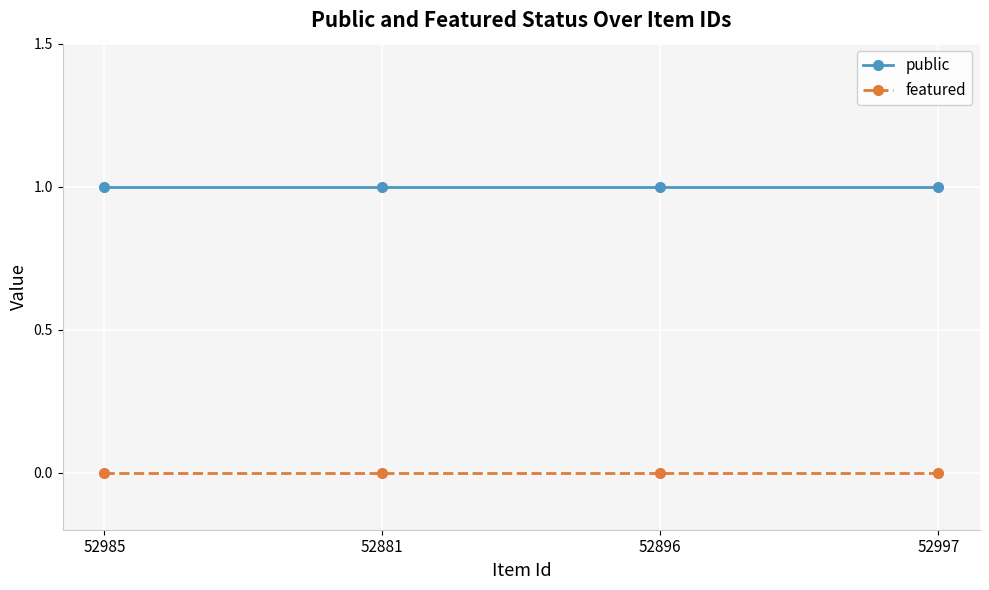

Reading left to right, extract all data points from this chart.

public: 52985=1	52881=1	52896=1	52997=1
featured: 52985=0	52881=0	52896=0	52997=0